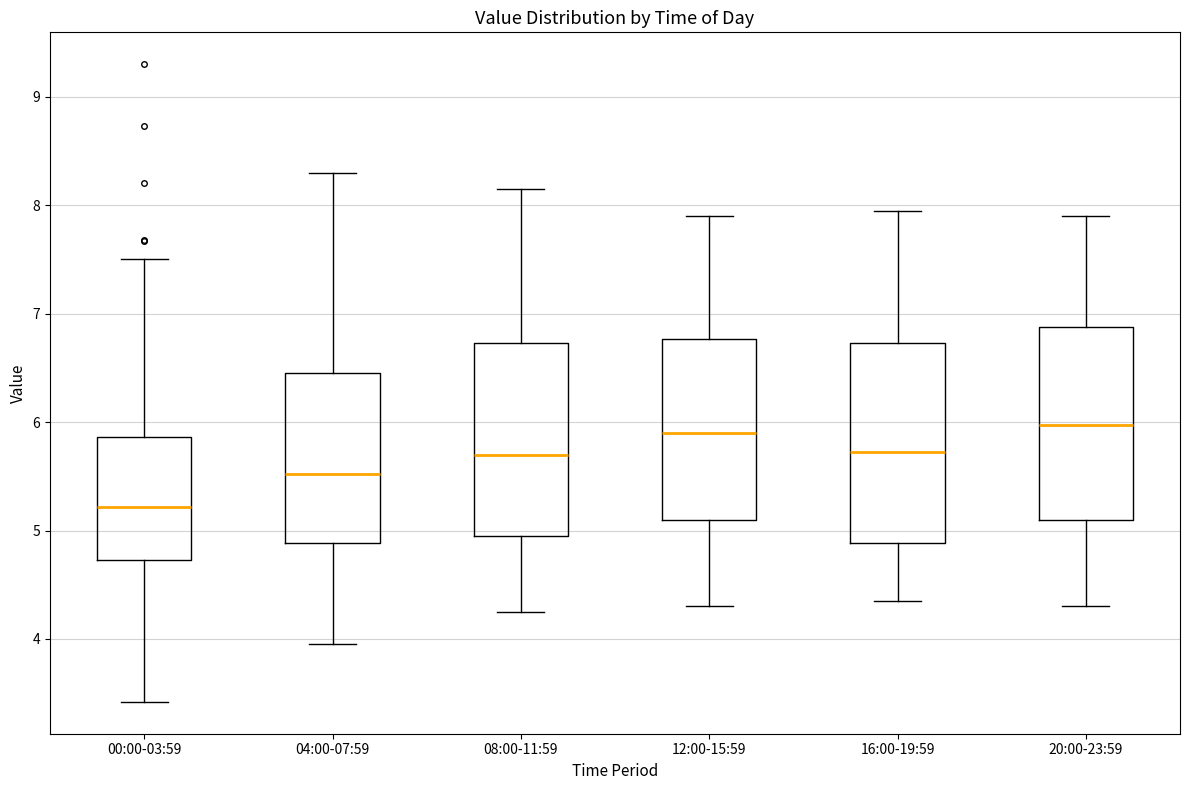

Which box's median line is the lowest?

00:00-03:59